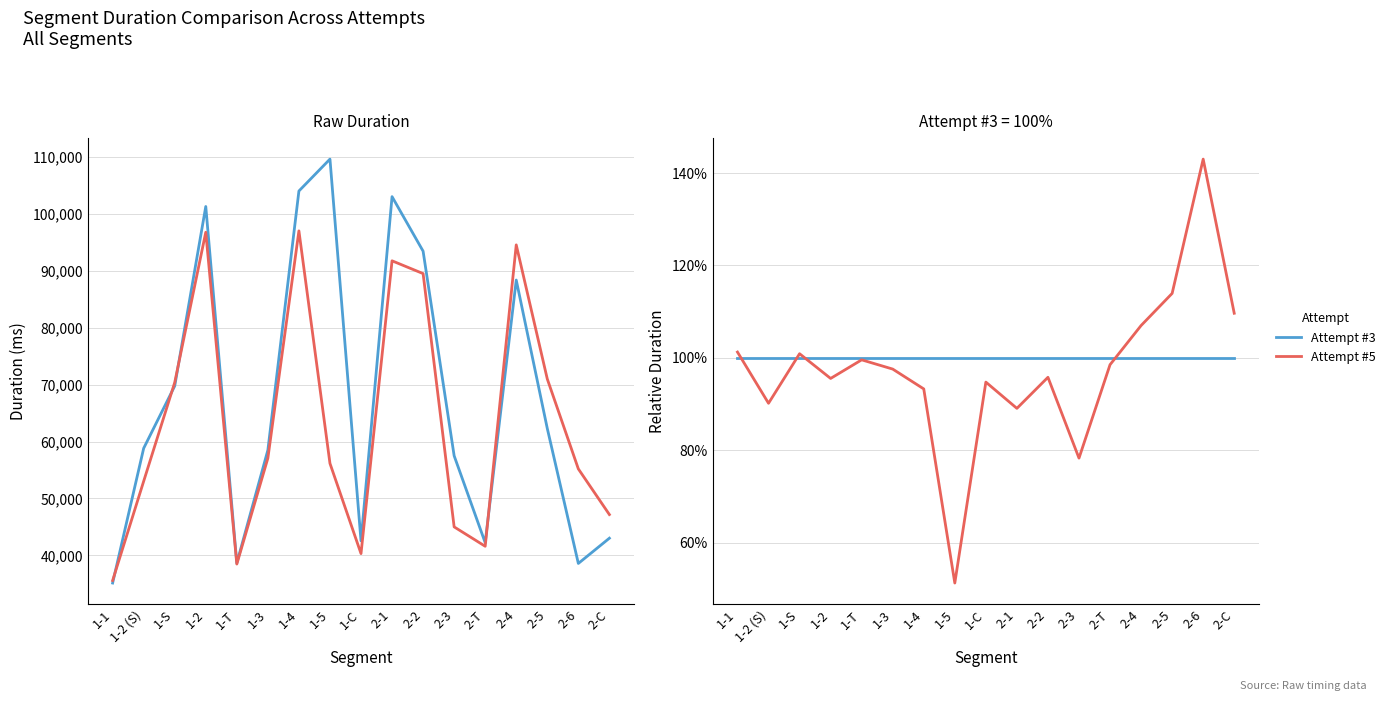

What is the difference between the Attempt #5 values at 1-4 and 2-C?

16.4